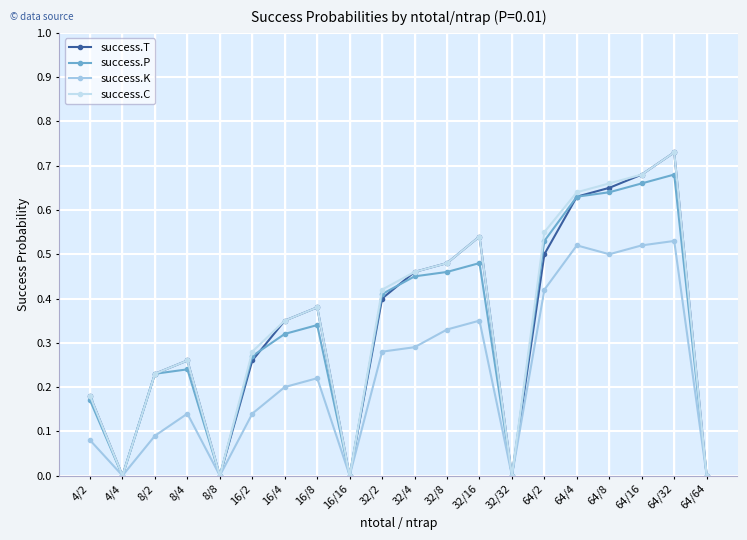

How many lines are shown in the chart?

4